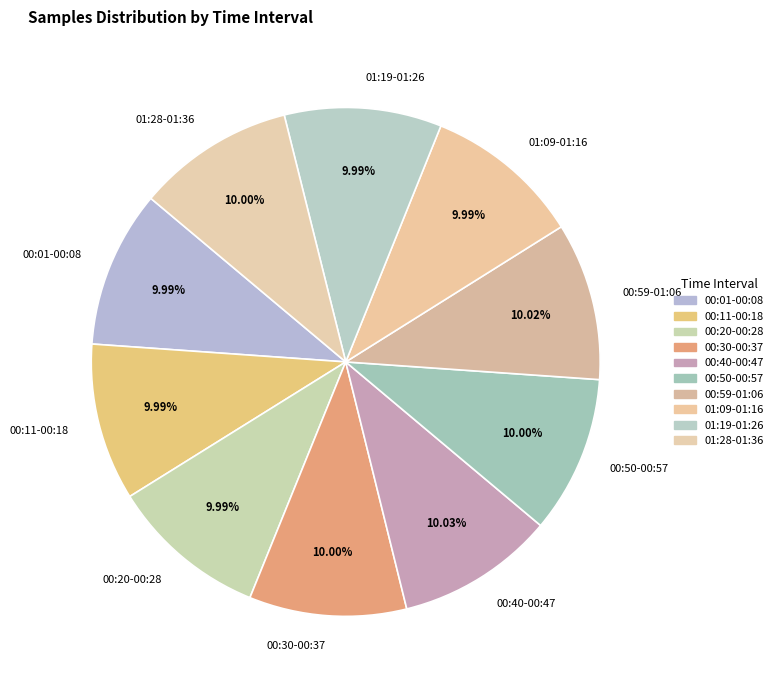

Does any single category account for the majority?

No